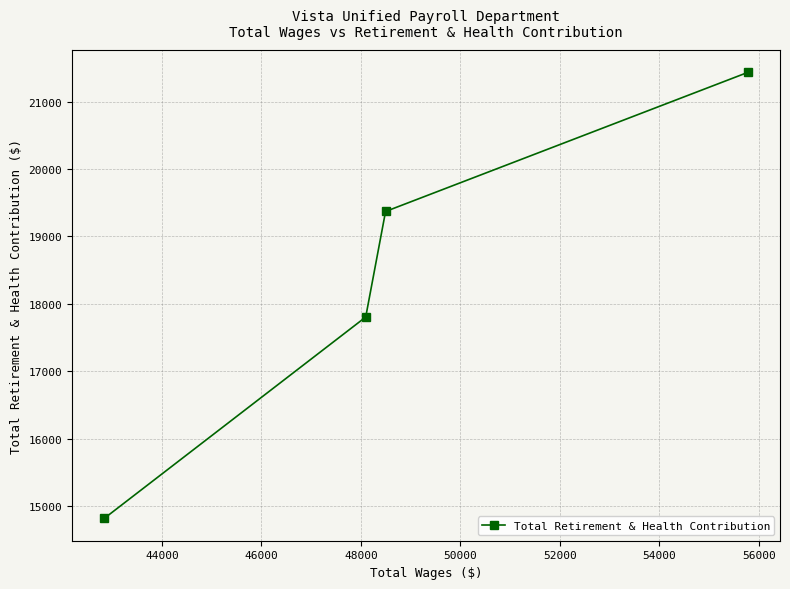

What is the greatest value displayed?

21434